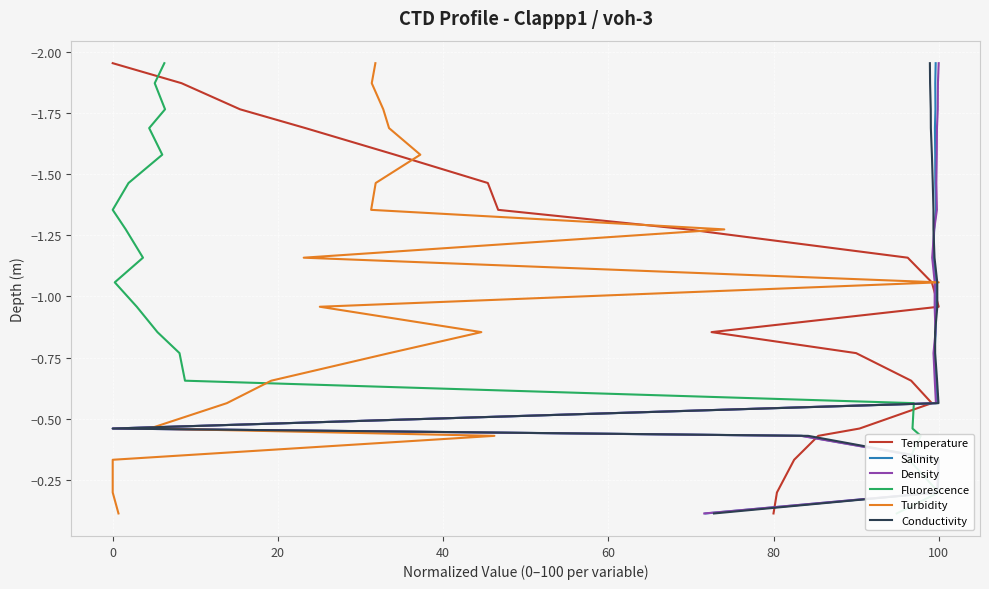

What is the approximate value of Salinity at 40?

-0.4